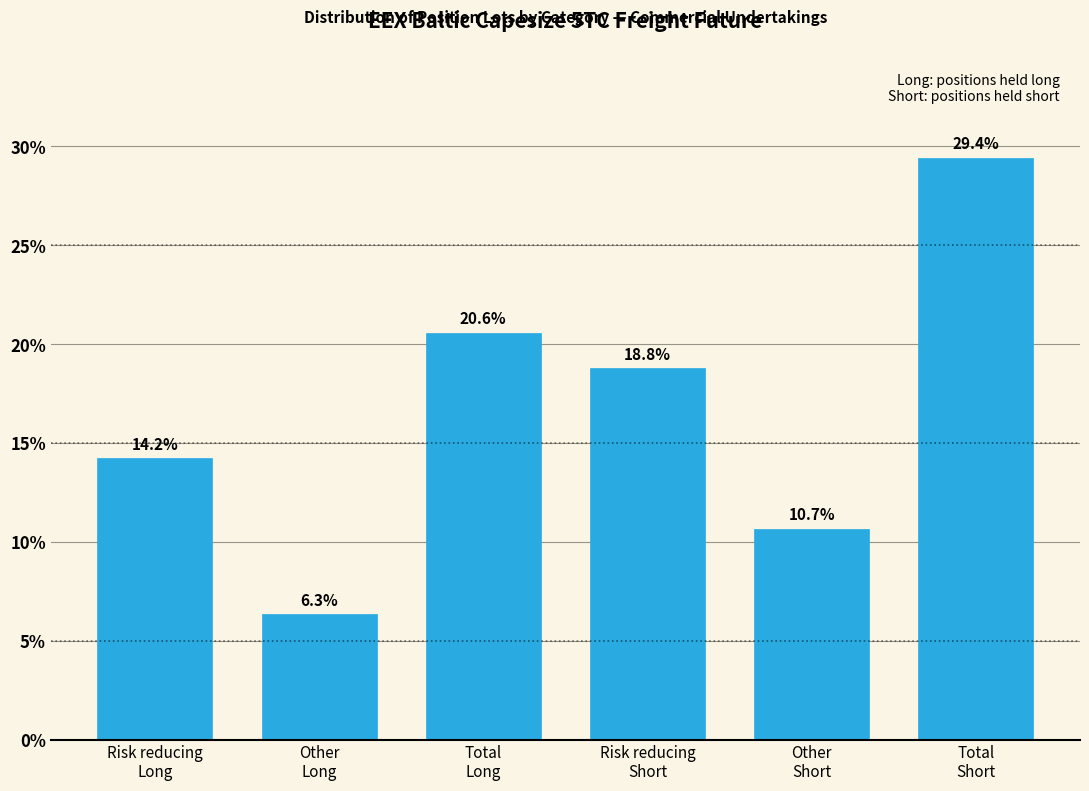

Reading left to right, extract all data points from this chart.

14.2	6.3	20.6	18.8	10.7	29.4